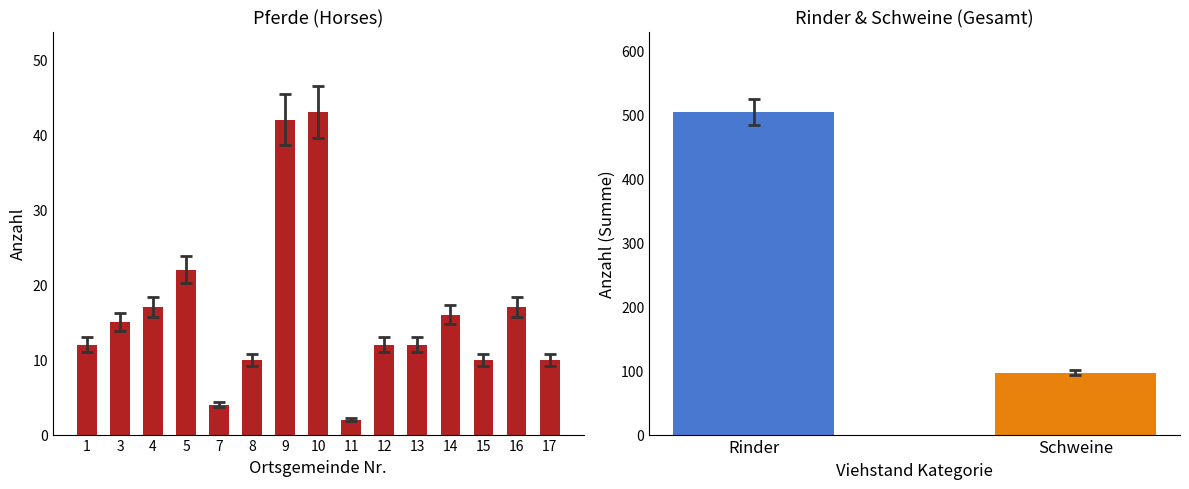

What is the minimum value shown in the chart?

2